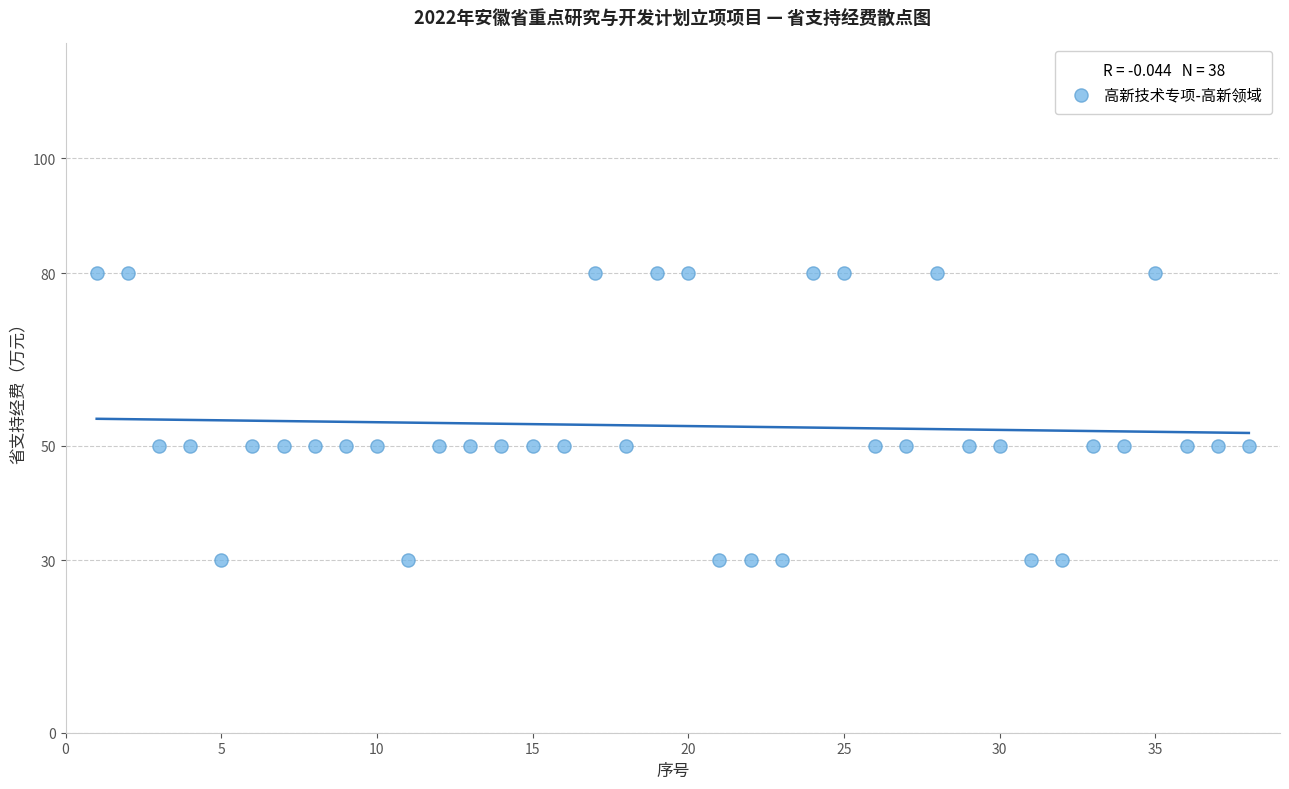

What is the range of Y values (max minus min)?

50